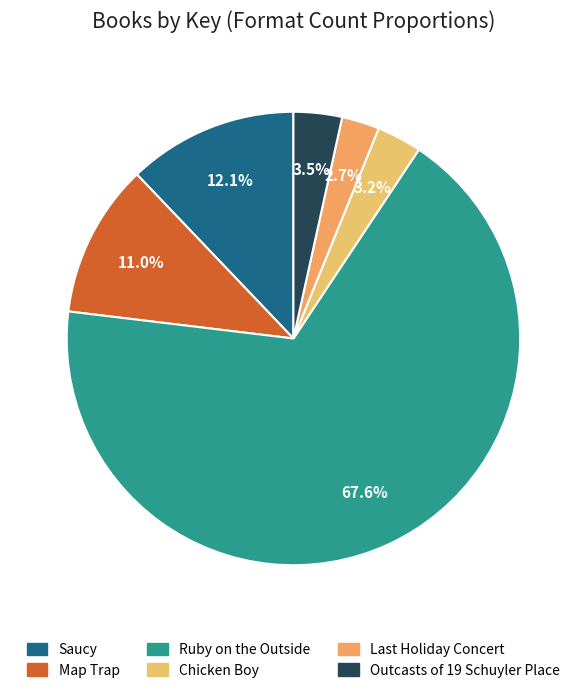

What is the majority slice?

Ruby on the Outside